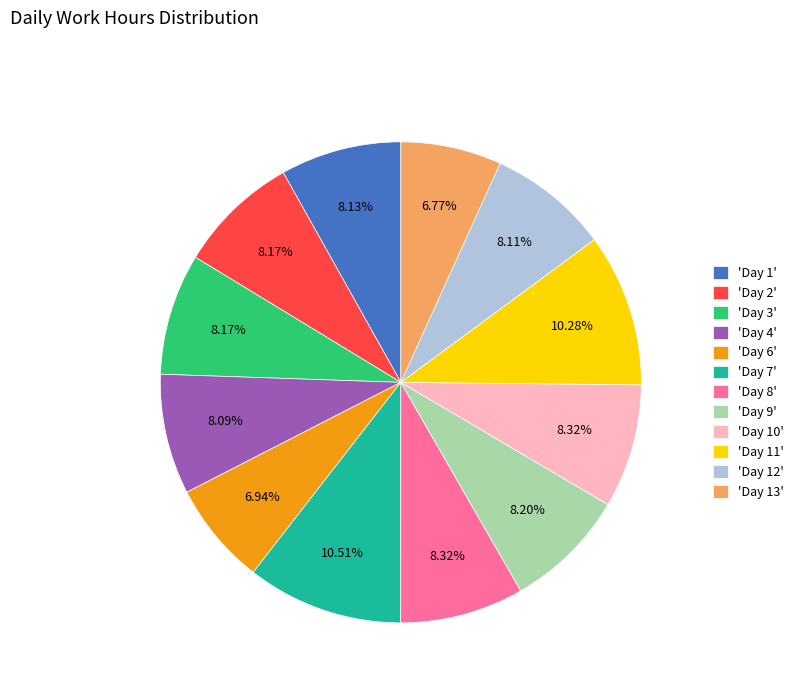

Approximately how many times larger is the value at 'Day 13' compared to 'Day 7'?

0.6